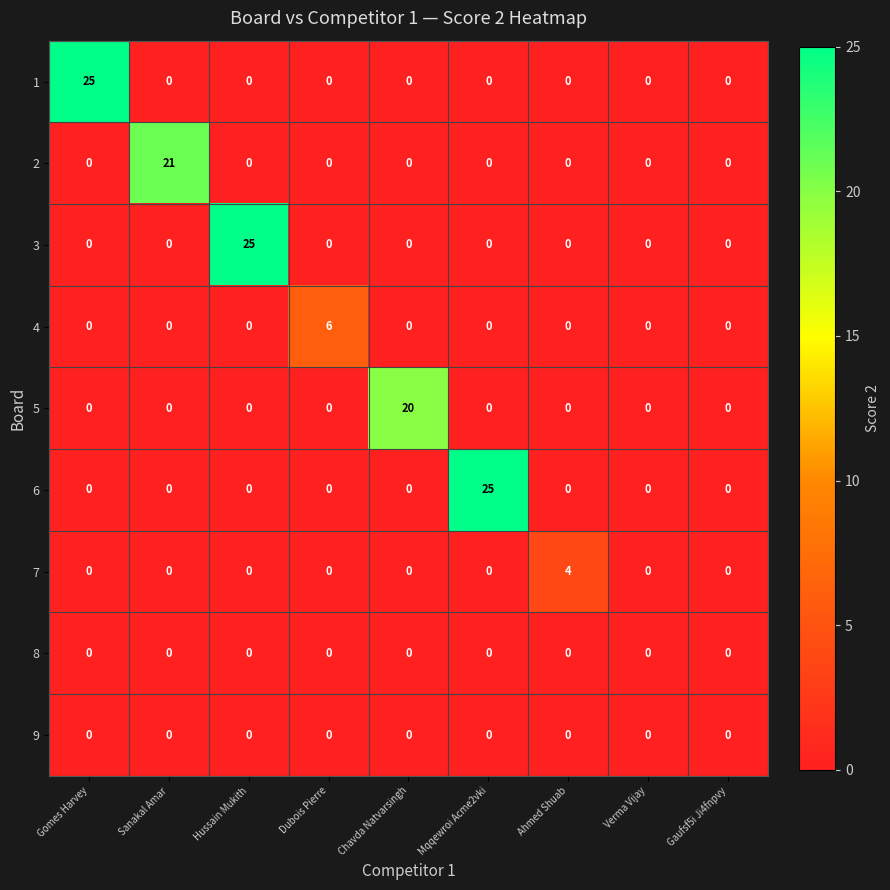

What is the sum of all 5 values?

20